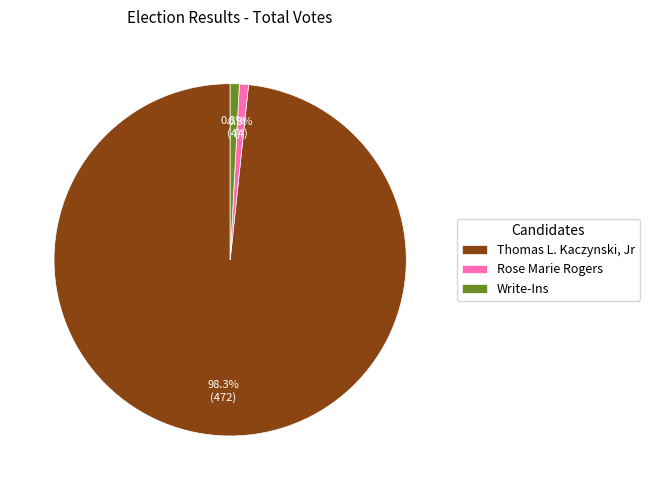

Does Thomas L. Kaczynski, Jr represent more than half of the total?

Yes